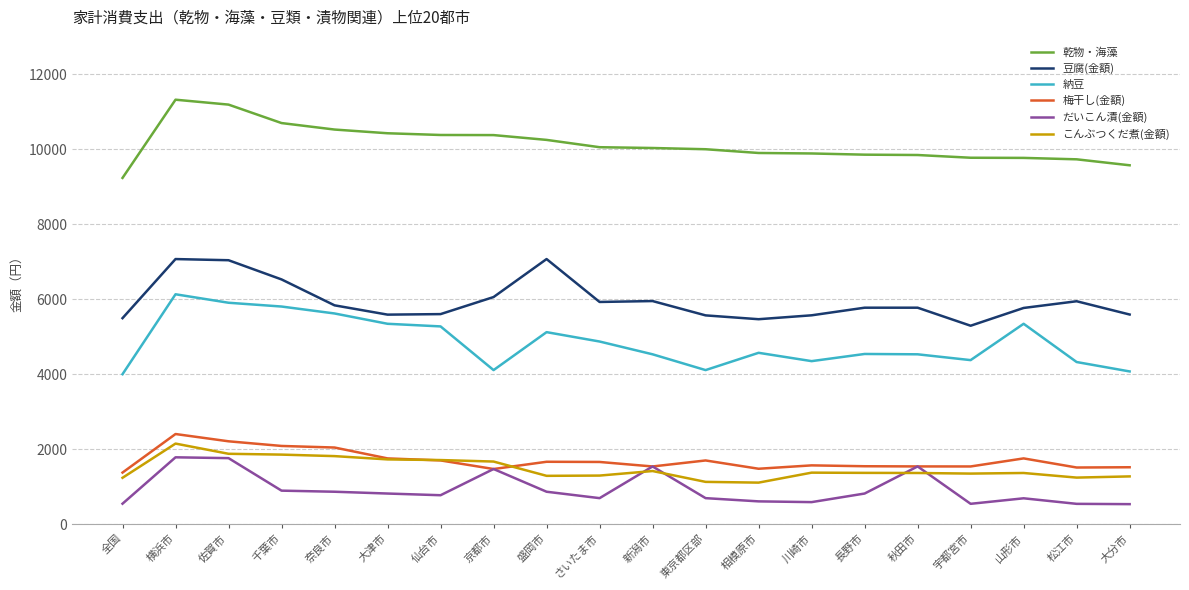

True or false: 梅干し(金額) and 納豆 intersect in this chart.

False